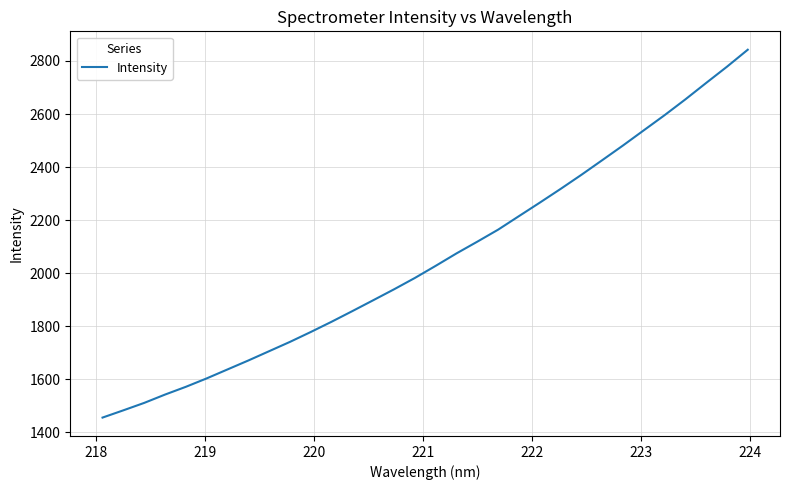

What is the difference between the maximum and minimum values?

1386.8